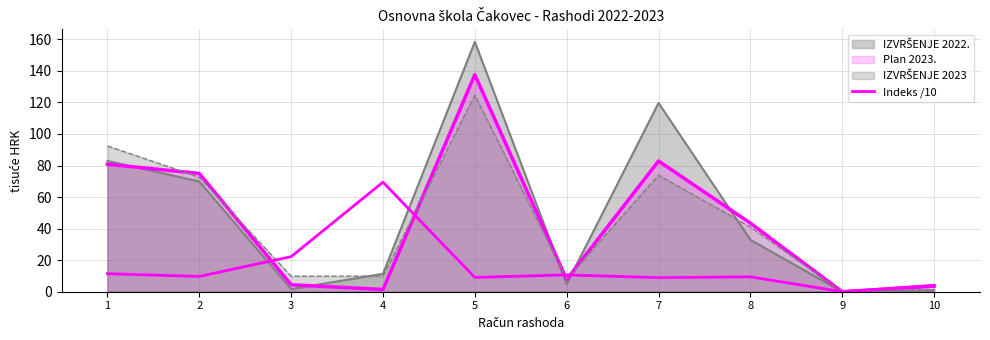

Does the chart display data point markers on the line(s)?

No